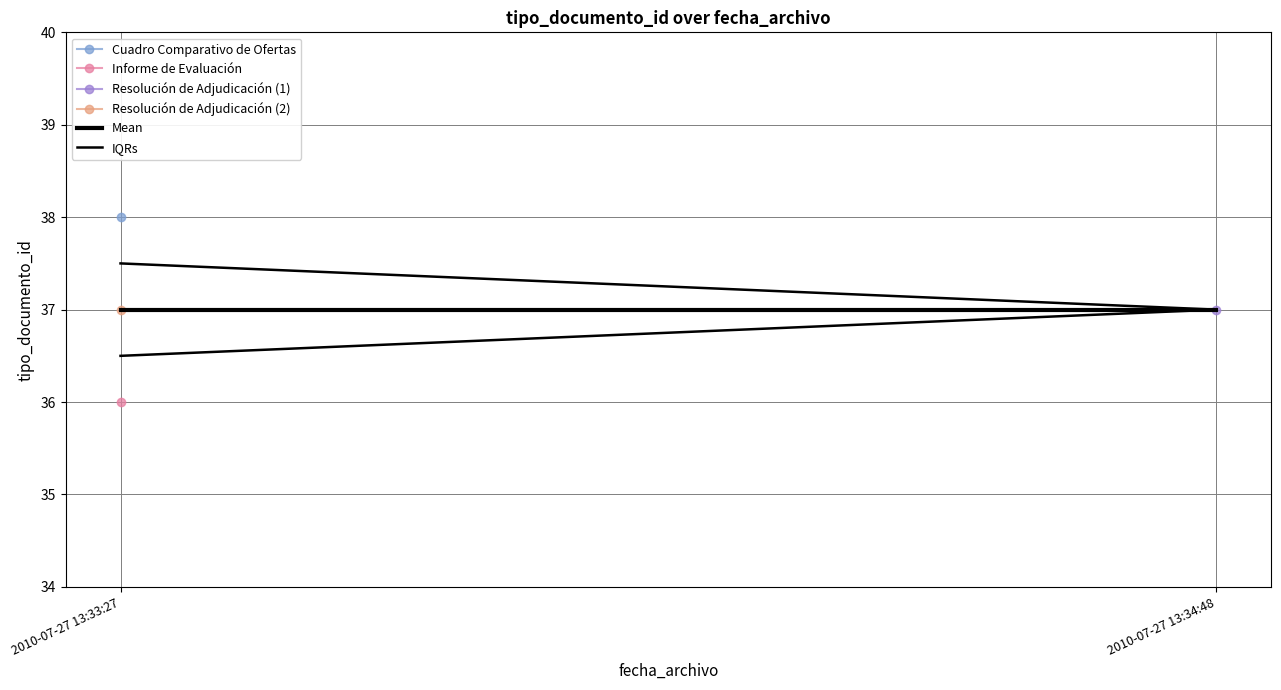

What position from the right is 2010-07-27 13:34:48?

1